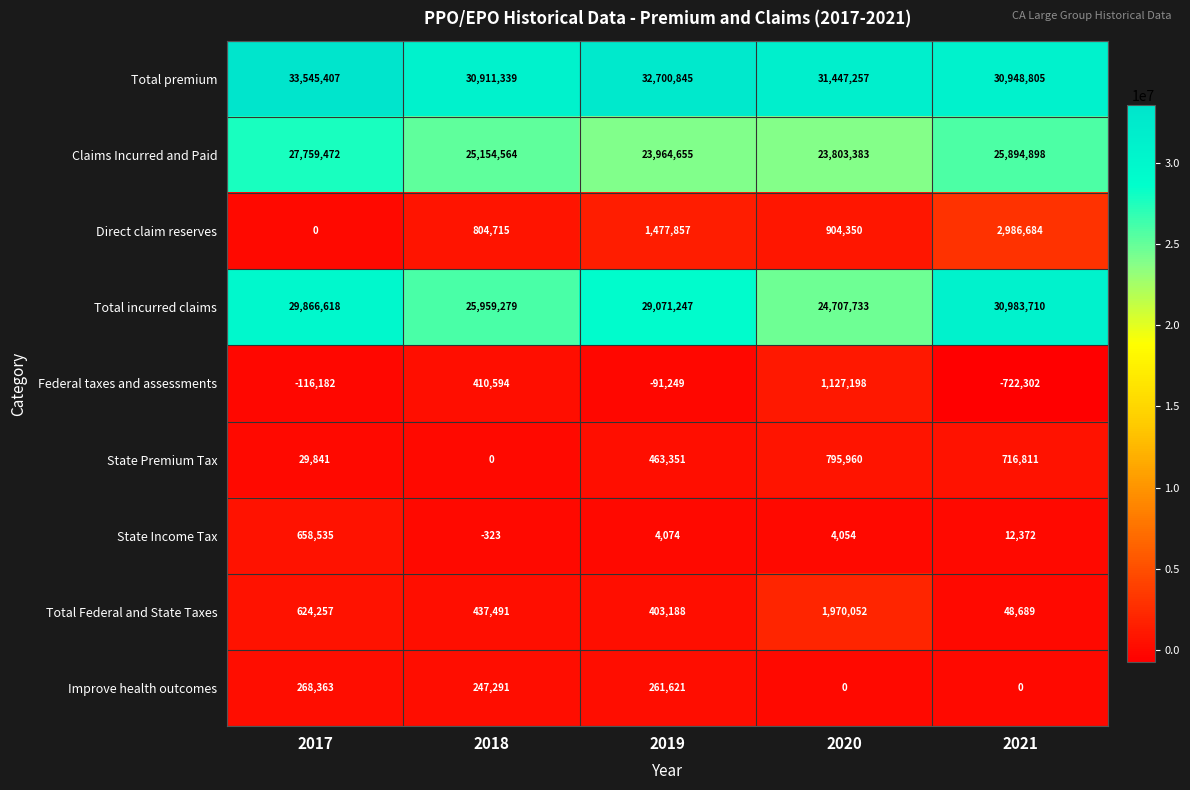

Between 2018 and 2021, which series saw the biggest shift?

Total incurred claims